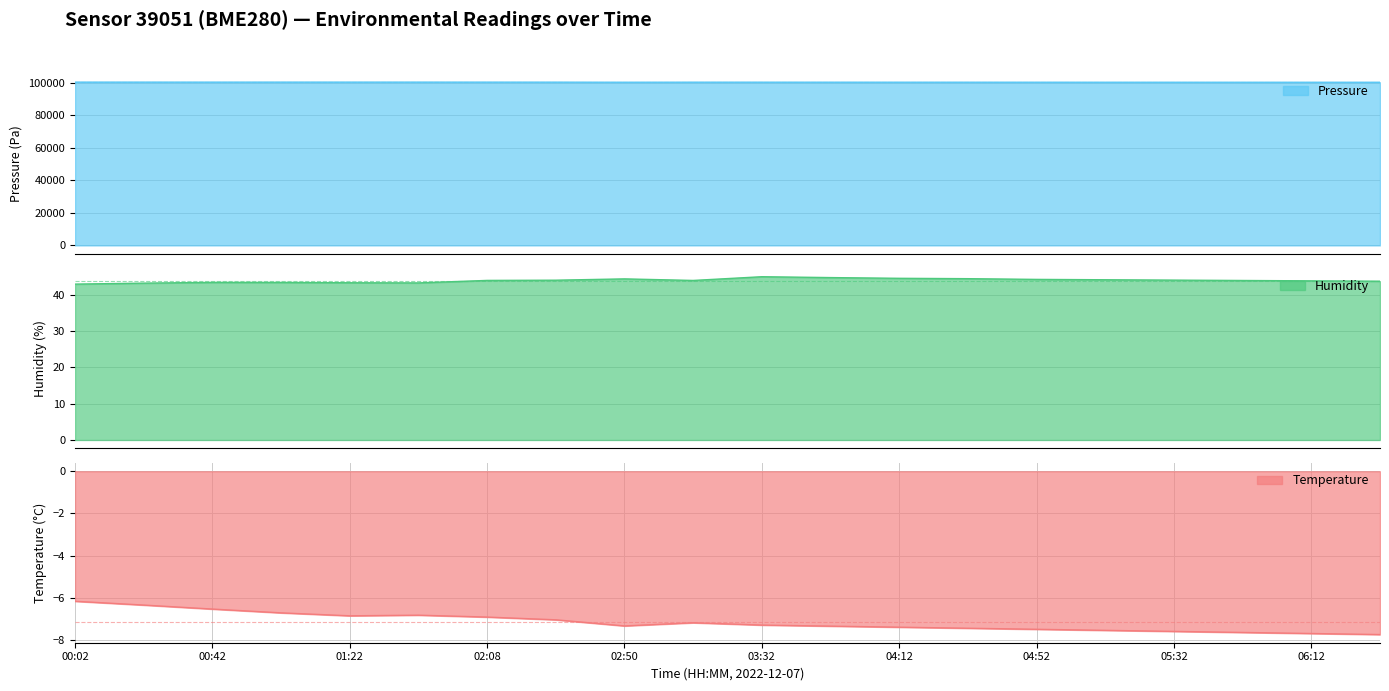

Which category has the lowest value across all series?

06:32